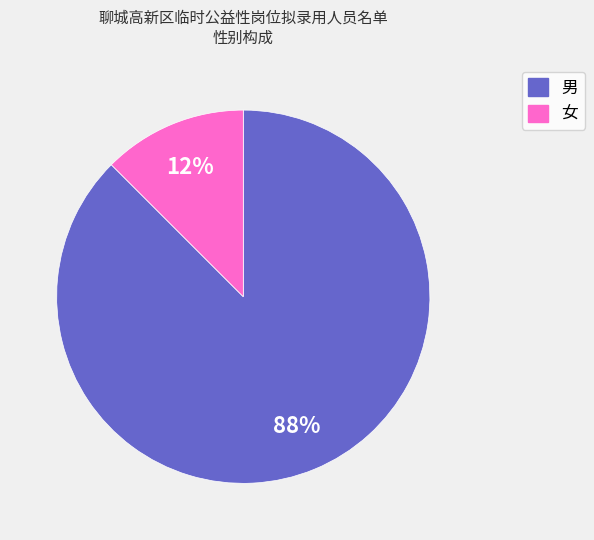

Between 男 and 女, which is larger?

男